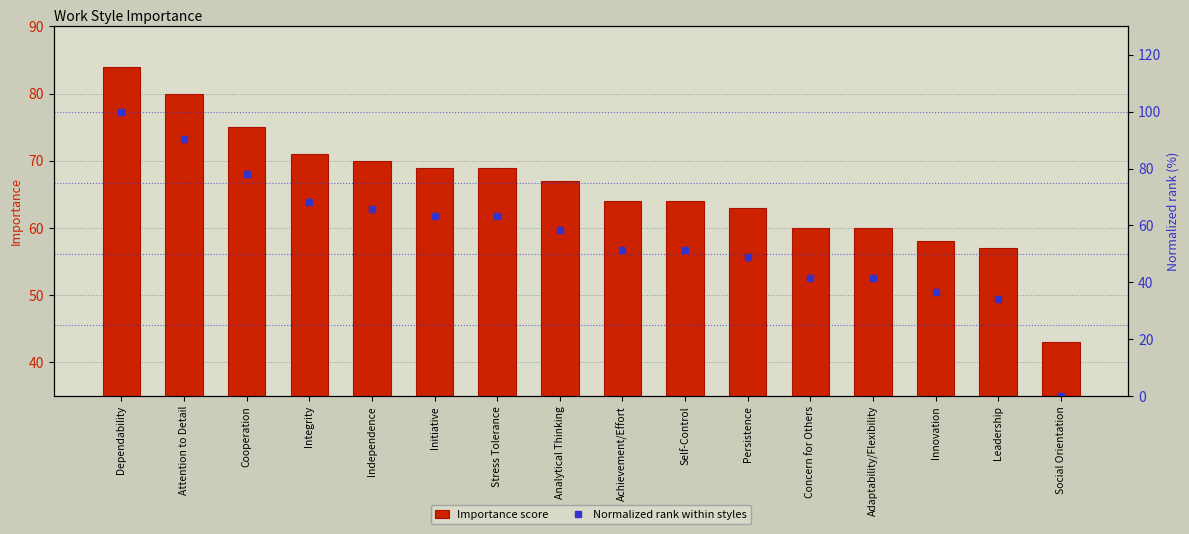

Which series changed the most between Stress Tolerance and Persistence?

Normalized rank within styles